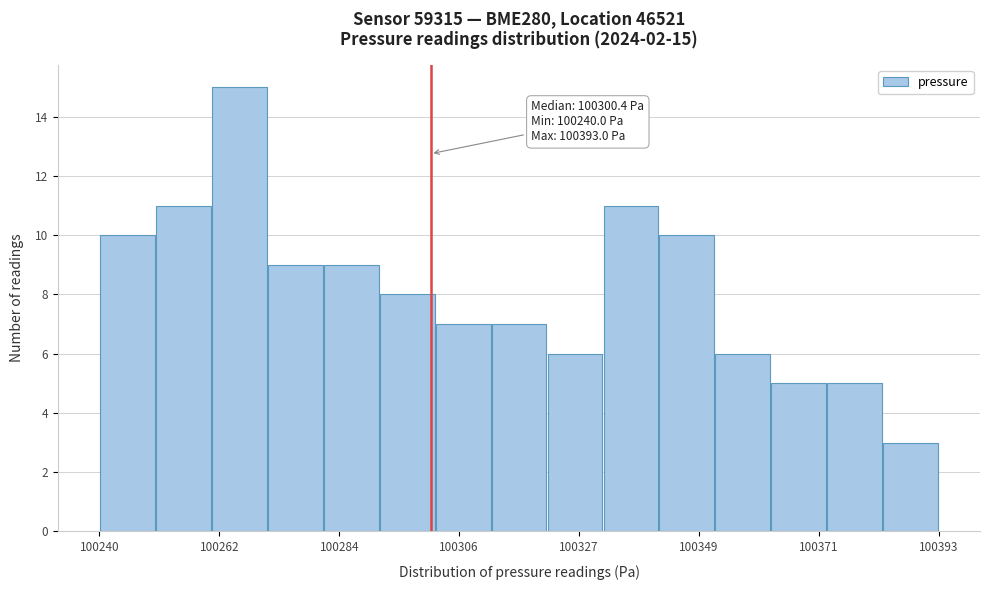

Around what value on the x-axis is the tallest bar? Give the approximate position of its centre, as read against the axis.

100265